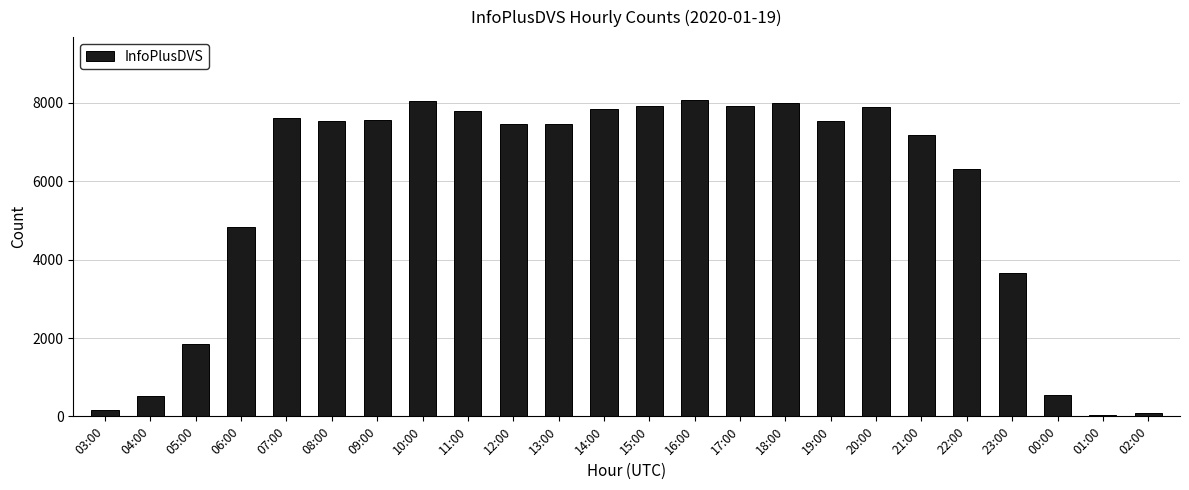

What is the sum of all values?

133881